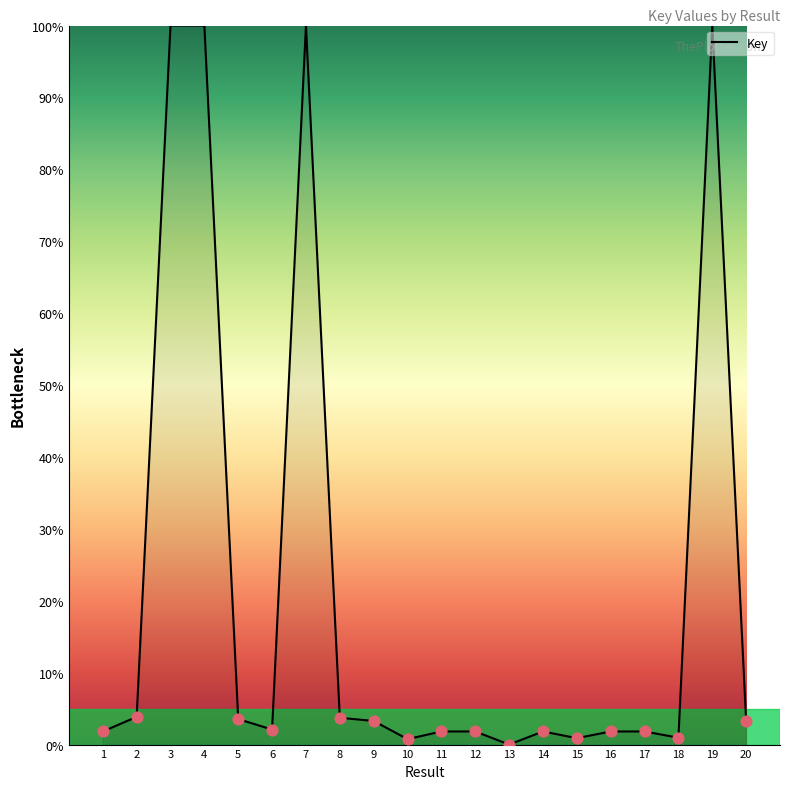

Which has a higher value, 20 or 19?

19